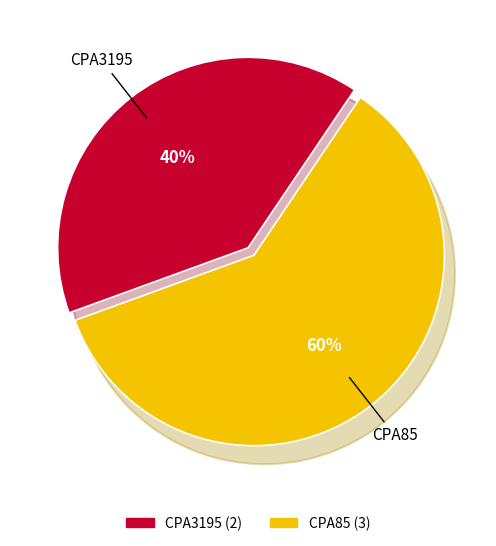

To the nearest percent, what percentage of the pie is CPA85?

60%